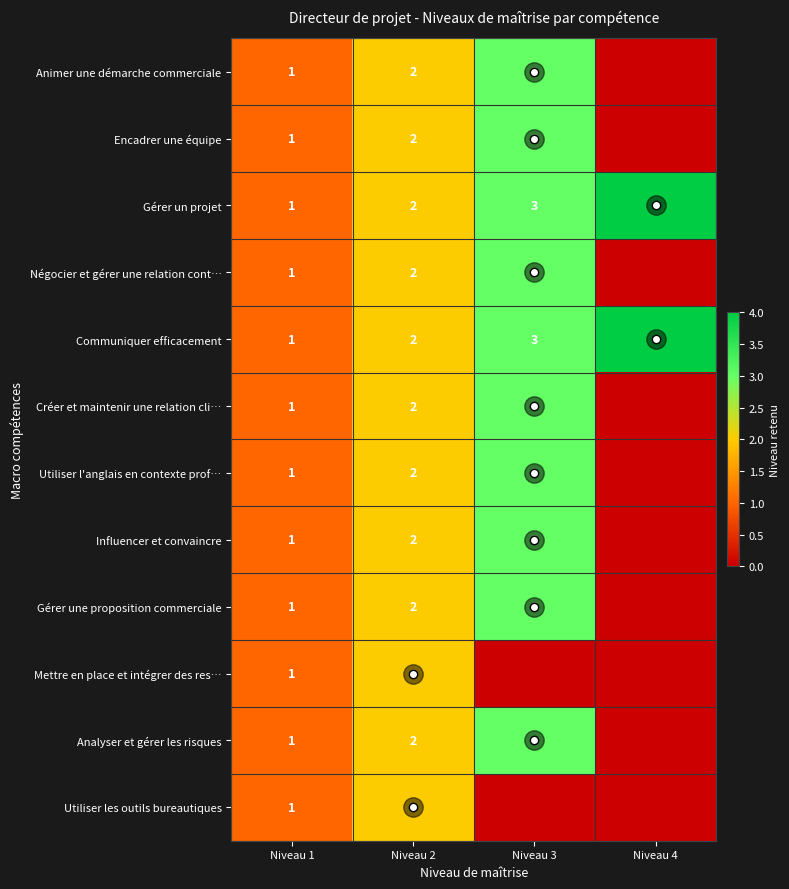

What is the total value across all series at Niveau 2?

24